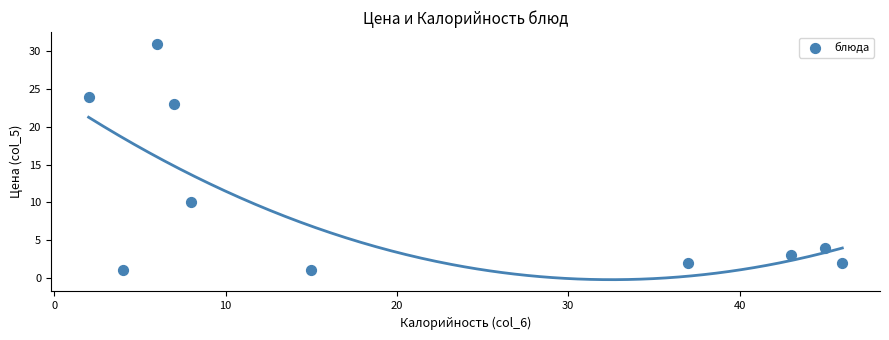

What Y value in the scatter plot is closest to 16?

10